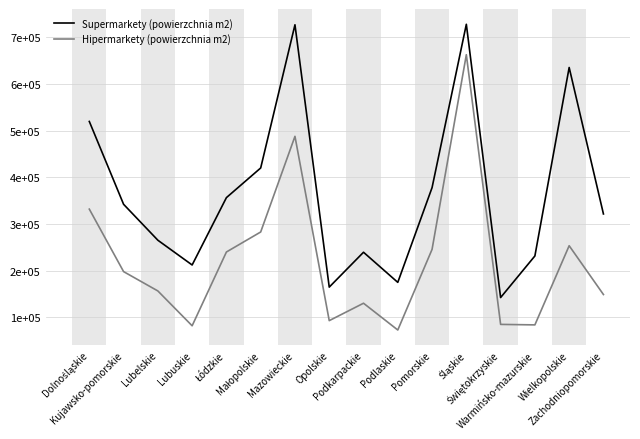

What is the sum of all Hipermarkety (powierzchnia m2) values?

3550332